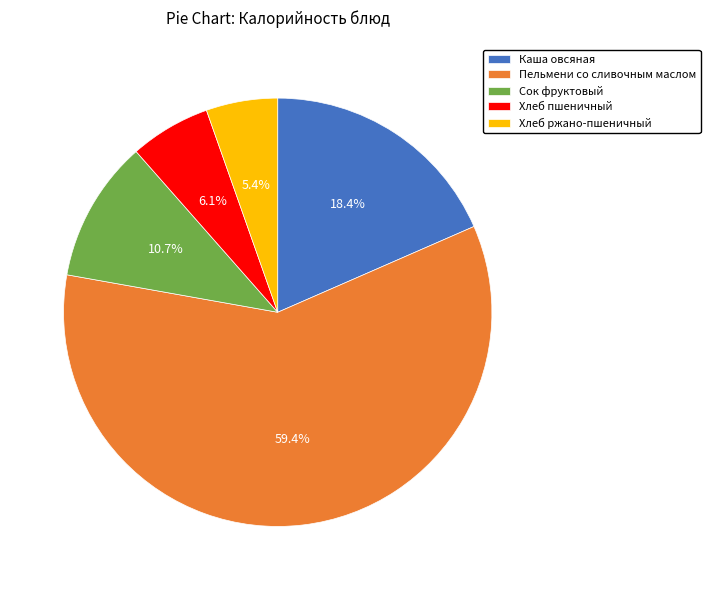

Which slice represents more than half of the pie?

Пельмени со сливочным маслом